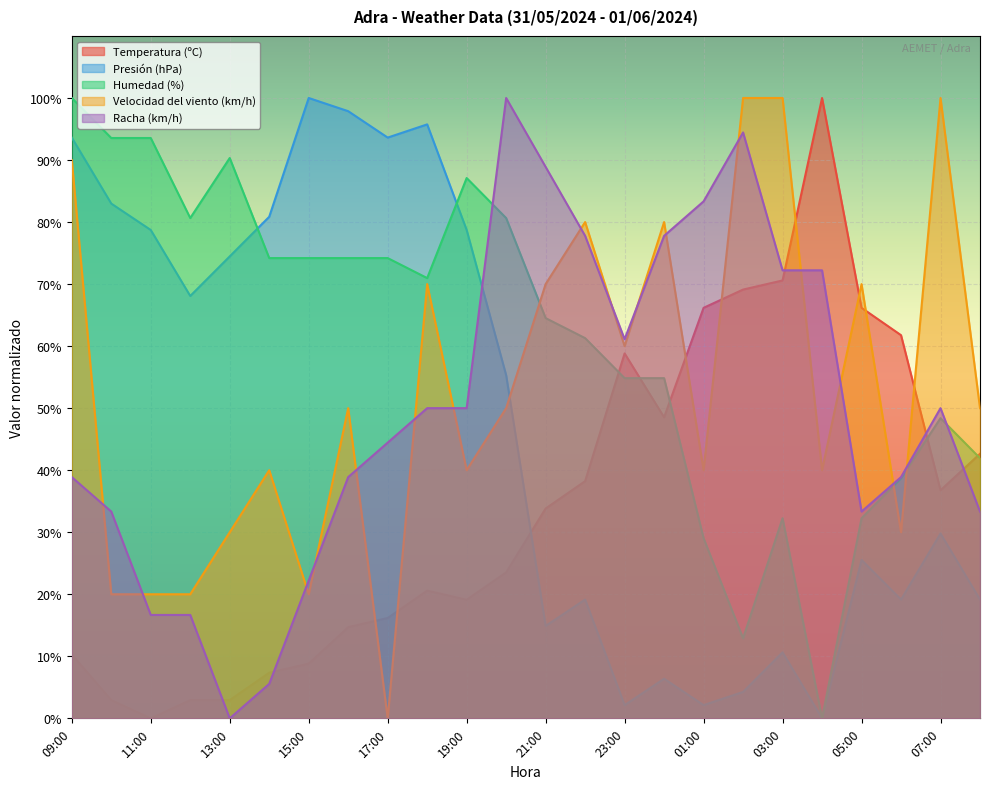

Reading right to left, list all the values displayed in this chart.

Temperatura (ºC): 08:00=42.6	07:00=36.8	06:00=61.8	05:00=66.2	04:00=100.0	03:00=70.6	02:00=69.1	01:00=66.2	00:00=48.5	23:00=58.8	22:00=38.2	21:00=33.8	20:00=23.5	19:00=19.1	18:00=20.6	17:00=16.2	16:00=14.7	15:00=8.8	14:00=7.4	13:00=2.9	12:00=2.9	11:00=0.0	10:00=2.9	09:00=10.3
Presión (hPa): 08:00=19.1	07:00=29.8	06:00=19.1	05:00=25.5	04:00=0.0	03:00=10.6	02:00=4.3	01:00=2.1	00:00=6.4	23:00=2.1	22:00=19.1	21:00=14.9	20:00=55.3	19:00=78.7	18:00=95.7	17:00=93.6	16:00=97.9	15:00=100.0	14:00=80.9	13:00=74.5	12:00=68.1	11:00=78.7	10:00=83.0	09:00=93.6
Humedad (%): 08:00=41.9	07:00=48.4	06:00=38.7	05:00=32.3	04:00=0.0	03:00=32.3	02:00=12.9	01:00=29.0	00:00=54.8	23:00=54.8	22:00=61.3	21:00=64.5	20:00=80.6	19:00=87.1	18:00=71.0	17:00=74.2	16:00=74.2	15:00=74.2	14:00=74.2	13:00=90.3	12:00=80.6	11:00=93.5	10:00=93.5	09:00=100.0
Velocidad del viento (km/h): 08:00=50.0	07:00=100.0	06:00=30.0	05:00=70.0	04:00=40.0	03:00=100.0	02:00=100.0	01:00=40.0	00:00=80.0	23:00=60.0	22:00=80.0	21:00=70.0	20:00=50.0	19:00=40.0	18:00=70.0	17:00=0.0	16:00=50.0	15:00=20.0	14:00=40.0	13:00=30.0	12:00=20.0	11:00=20.0	10:00=20.0	09:00=90.0
Racha (km/h): 08:00=33.3	07:00=50.0	06:00=38.9	05:00=33.3	04:00=72.2	03:00=72.2	02:00=94.4	01:00=83.3	00:00=77.8	23:00=61.1	22:00=77.8	21:00=88.9	20:00=100.0	19:00=50.0	18:00=50.0	17:00=44.4	16:00=38.9	15:00=22.2	14:00=5.6	13:00=0.0	12:00=16.7	11:00=16.7	10:00=33.3	09:00=38.9